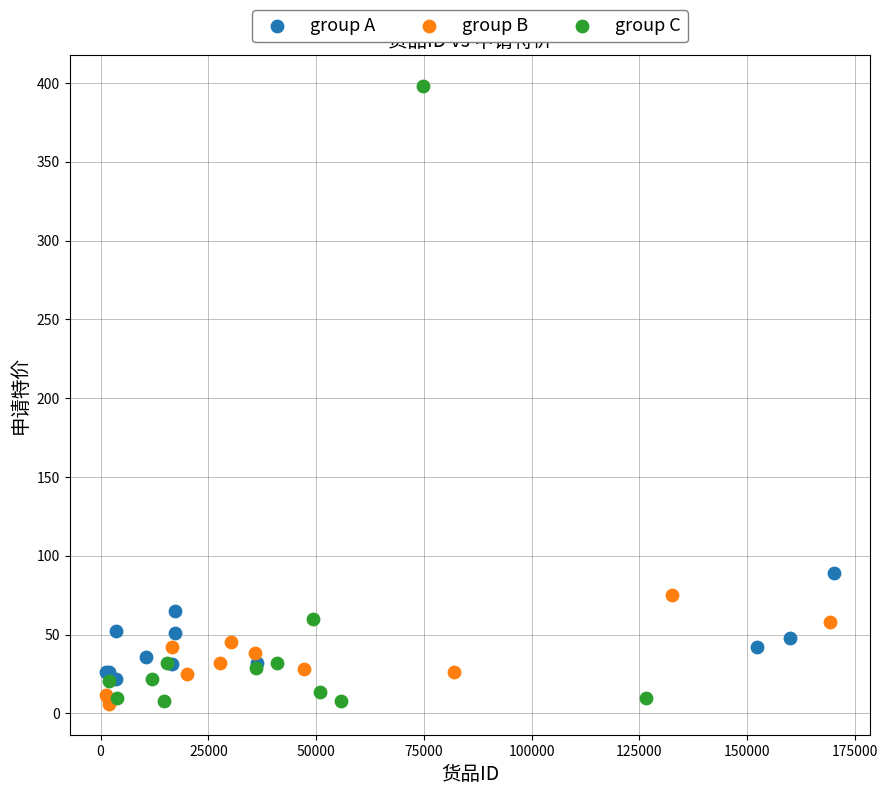

Which series reaches the maximum Y coordinate?

group C